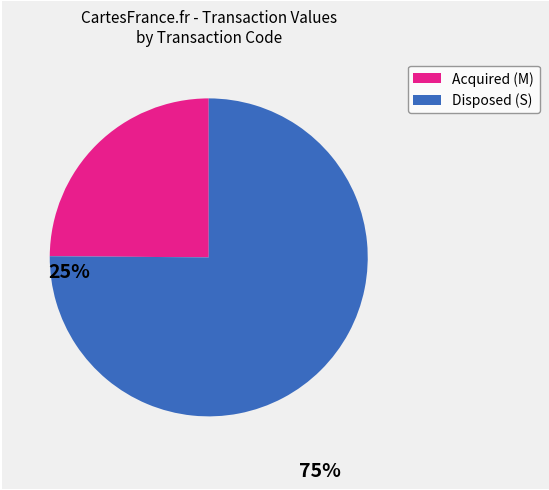

Does any single category account for the majority?

Yes